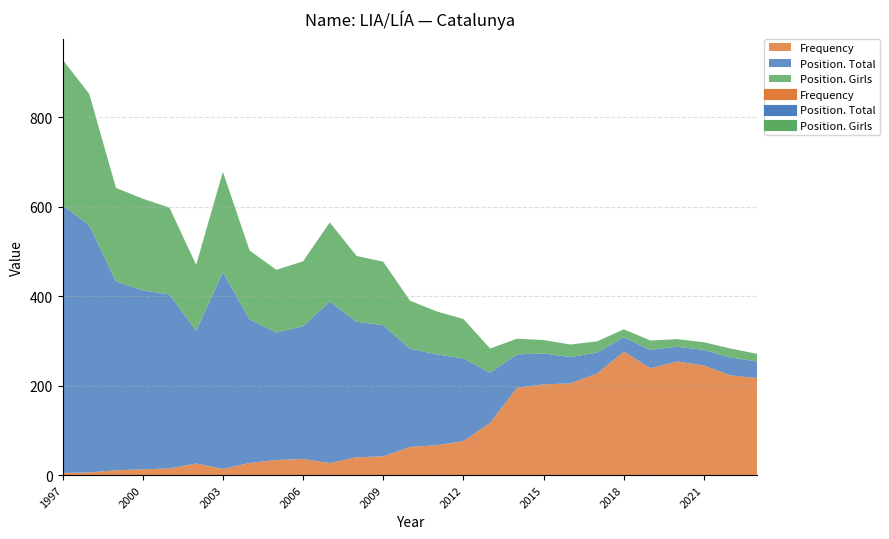

True or false: Position. Girls and Frequency cross at least once.

True